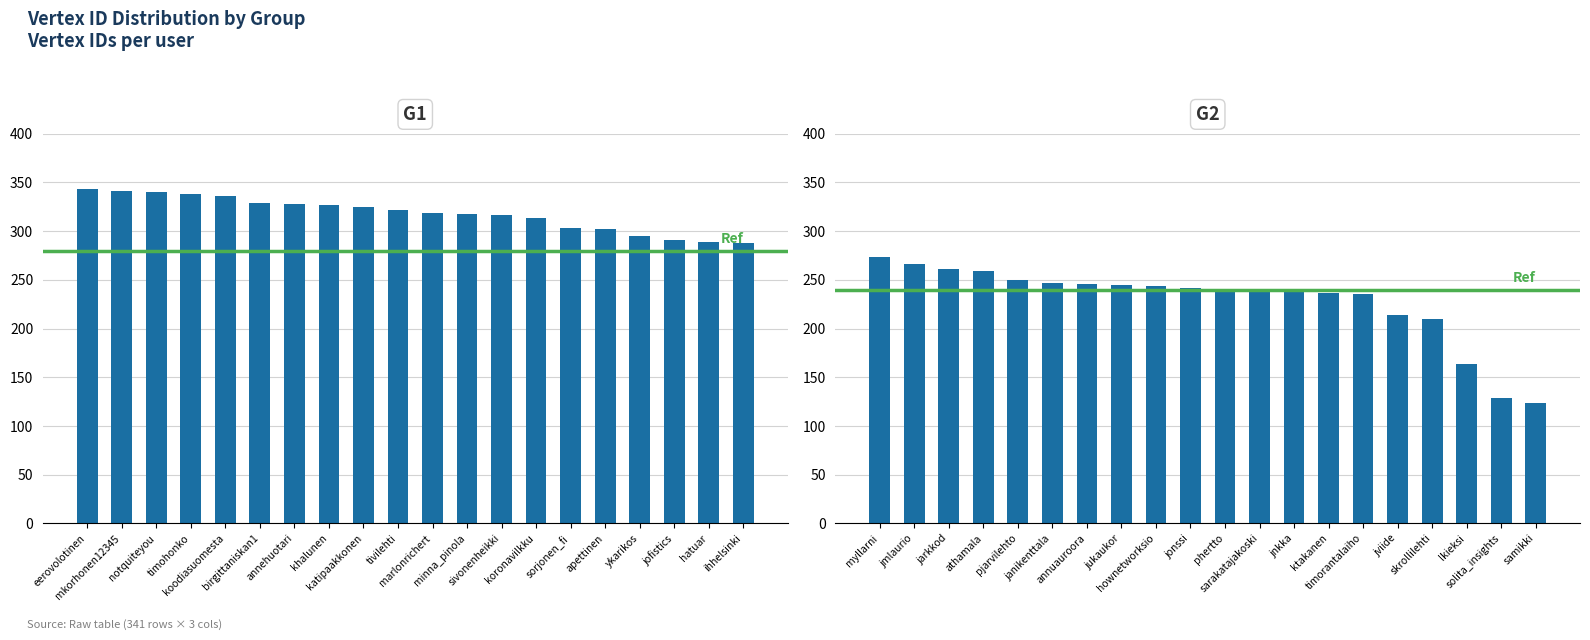

What is the value of the G1 bar at the 19th from the left?

289